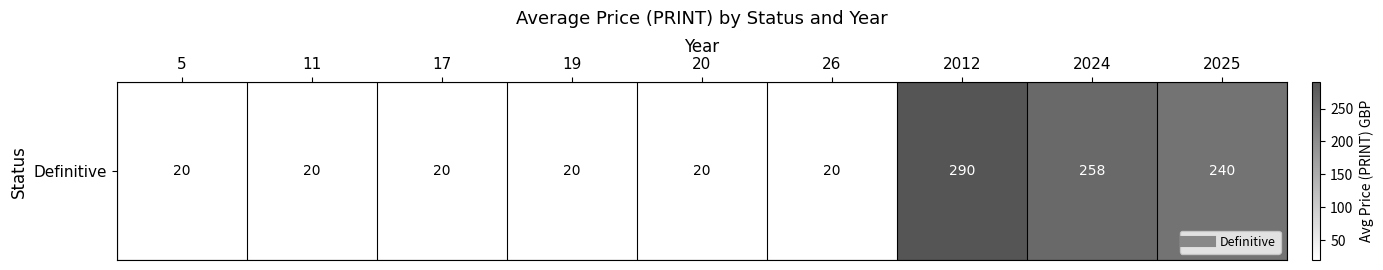

What is the ratio of the value at 19 to the value at 26?

1.0